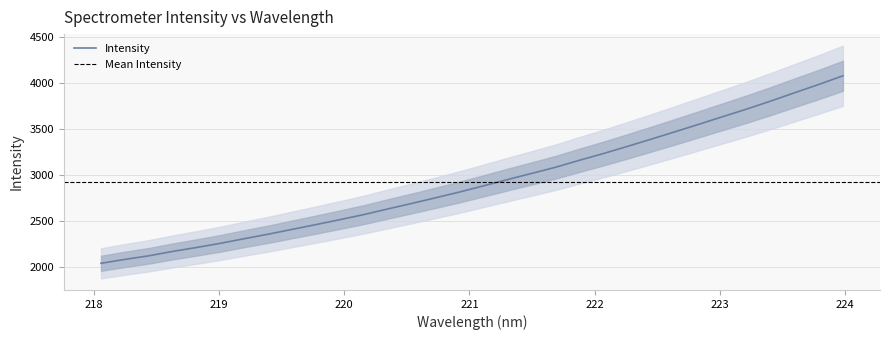

What is the difference between the maximum and minimum values?

2036.5